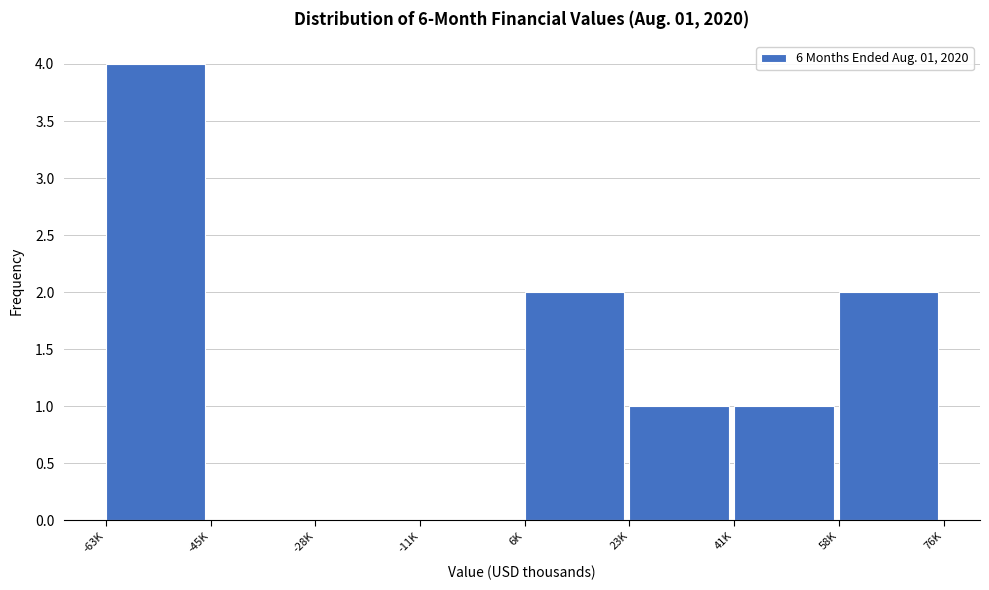

Reading left to right, list all the values displayed in this chart.

-63K=4	-45K=0	-28K=0	-11K=0	6K=2	23K=1	41K=1	58K=2